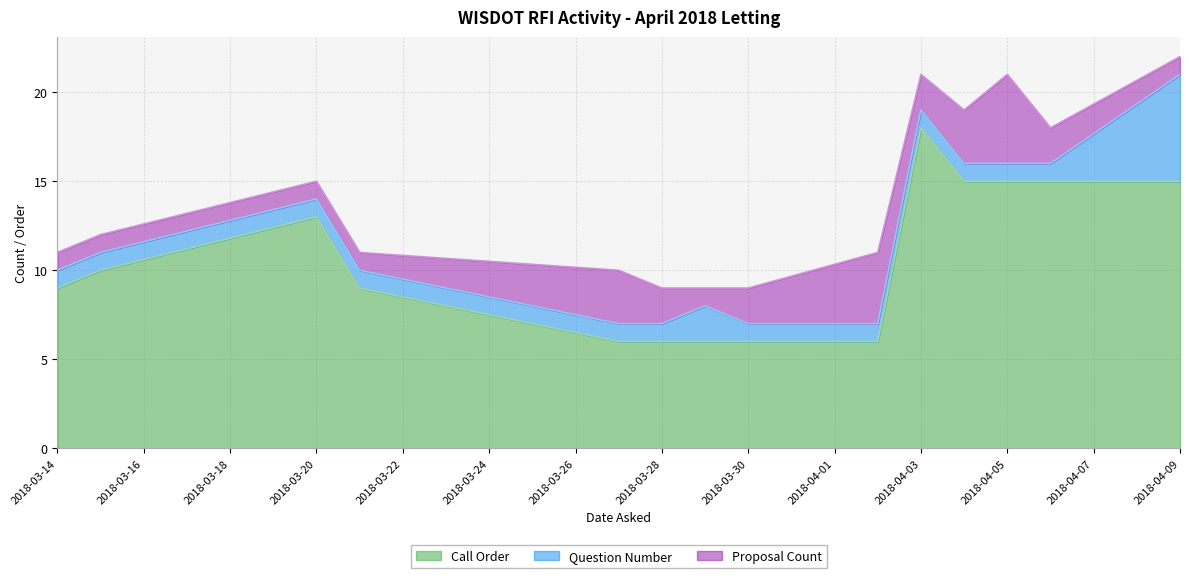

True or false: Proposal Count and Question Number intersect in this chart.

True